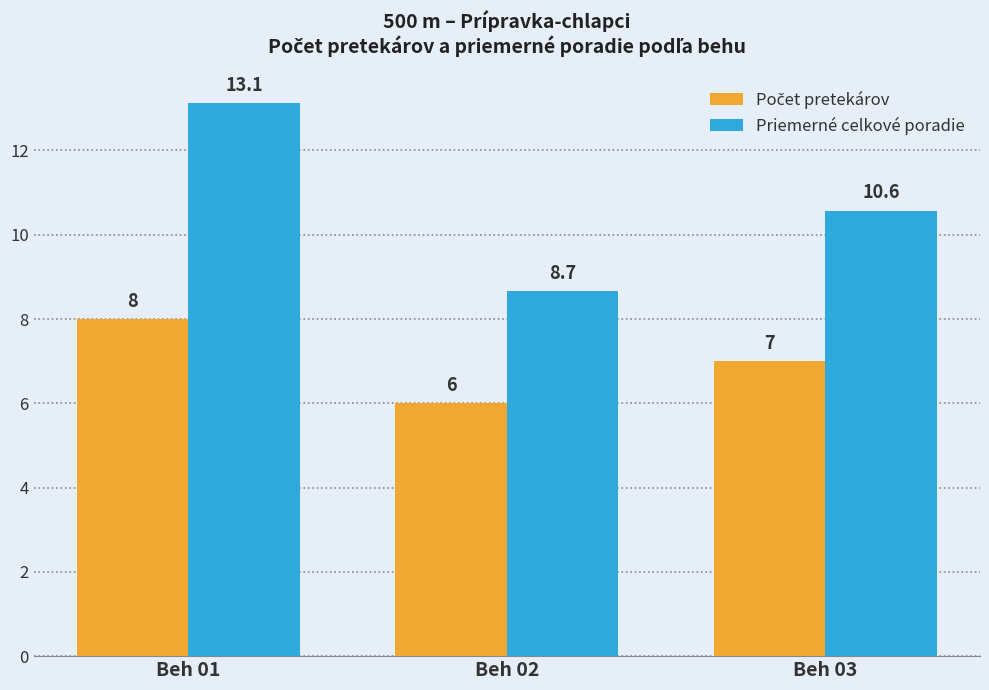

What is the minimum value for Priemerné celkové poradie?

8.7